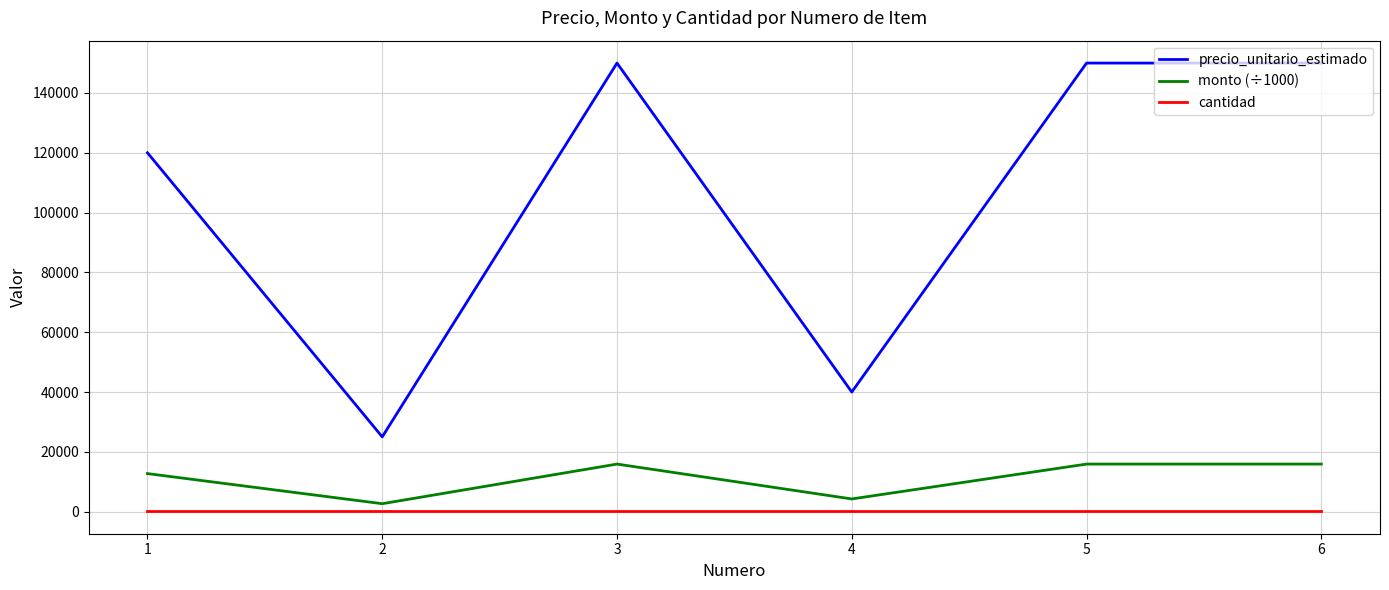

What is the lowest value of the precio_unitario_estimado series?

25000